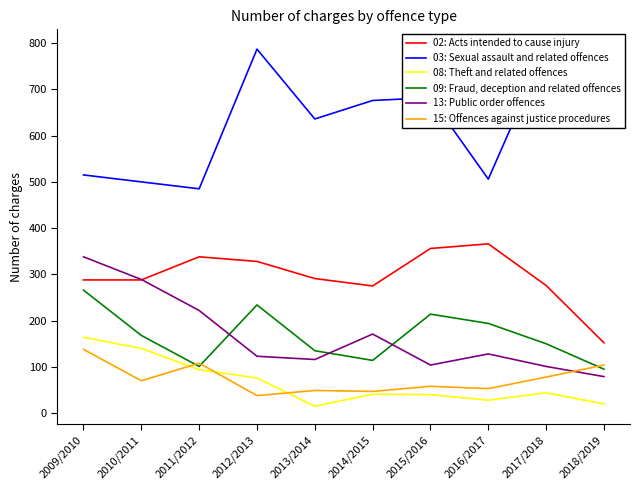

How many values in the 02: Acts intended to cause injury series exceed 291?

4